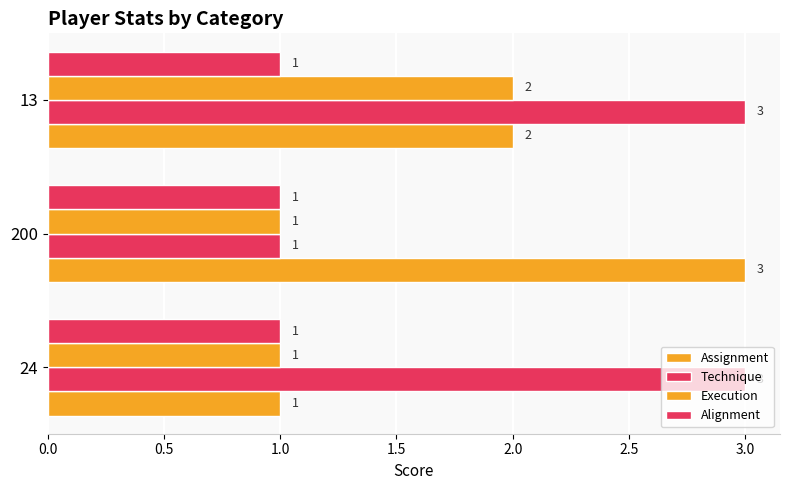

What is the minimum value for Technique?

1.0